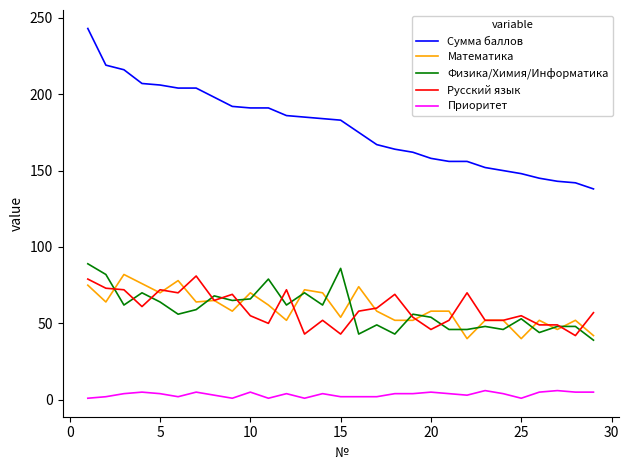

At how many categories does at least one series exceed 33?

29